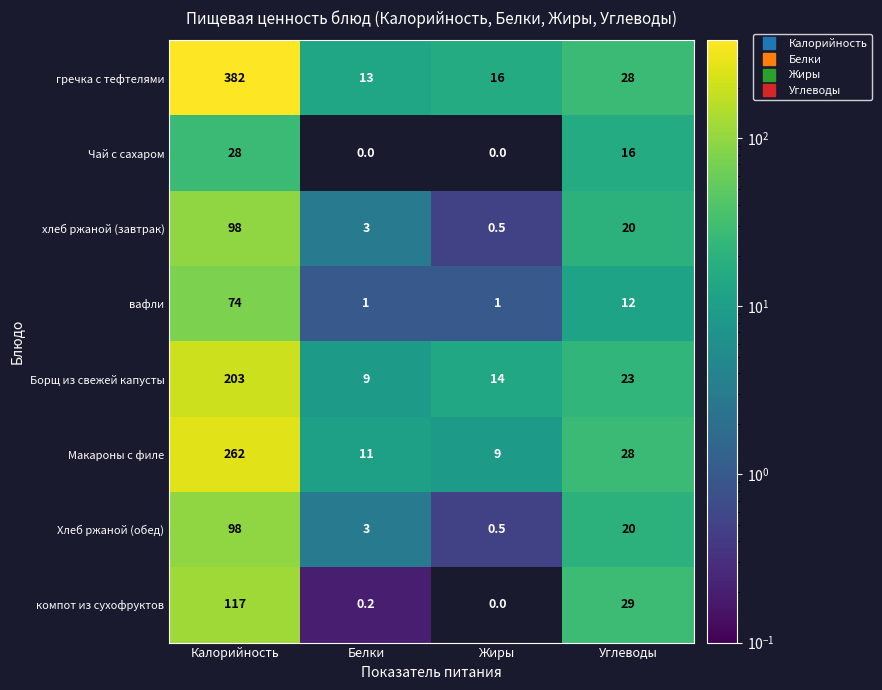

Between Белки and Жиры, which series saw the biggest shift?

Борщ из свежей капусты